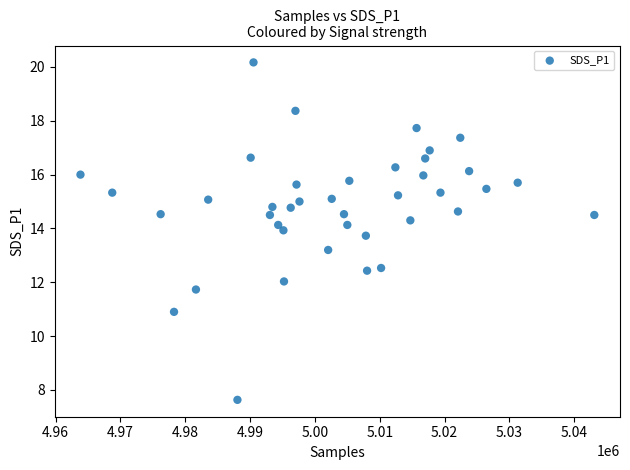

What is the range of Y values (max minus min)?

12.5